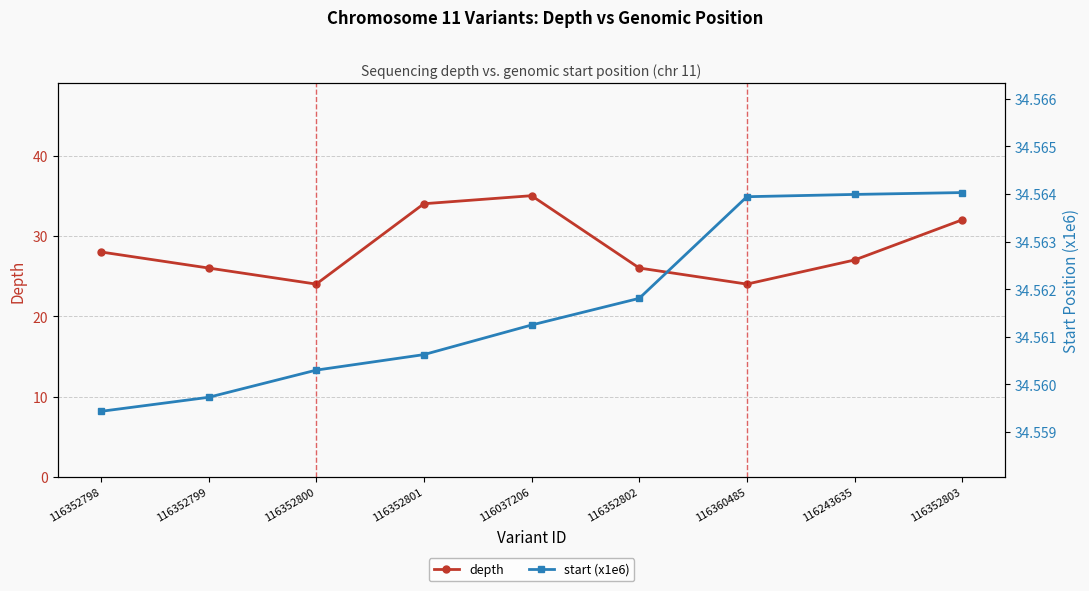

What is the highest value of the start (x1e6) series?

34.6